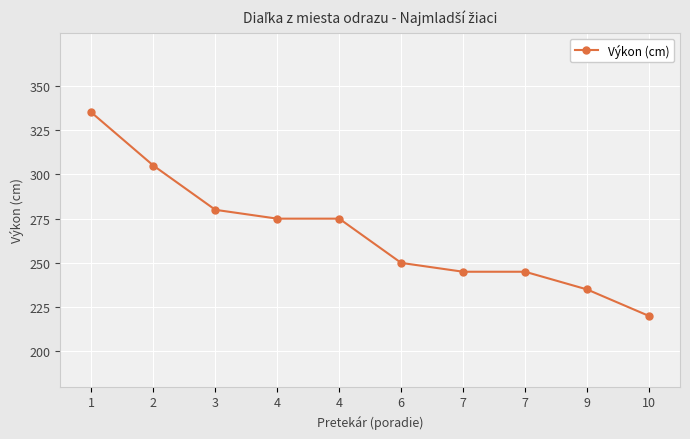

Is it true that the value at 7 is 331?

False